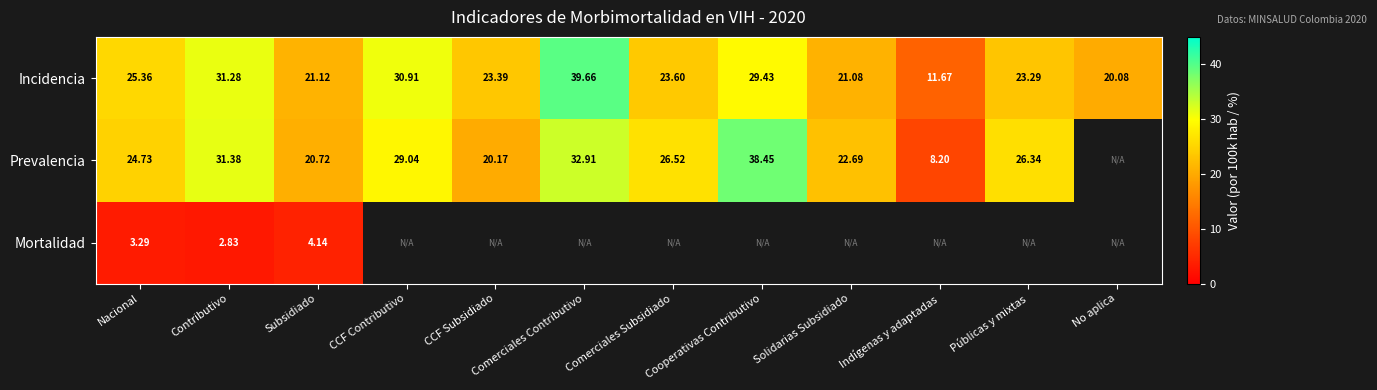

At which label does Incidencia reach its peak?

Comerciales Contributivo